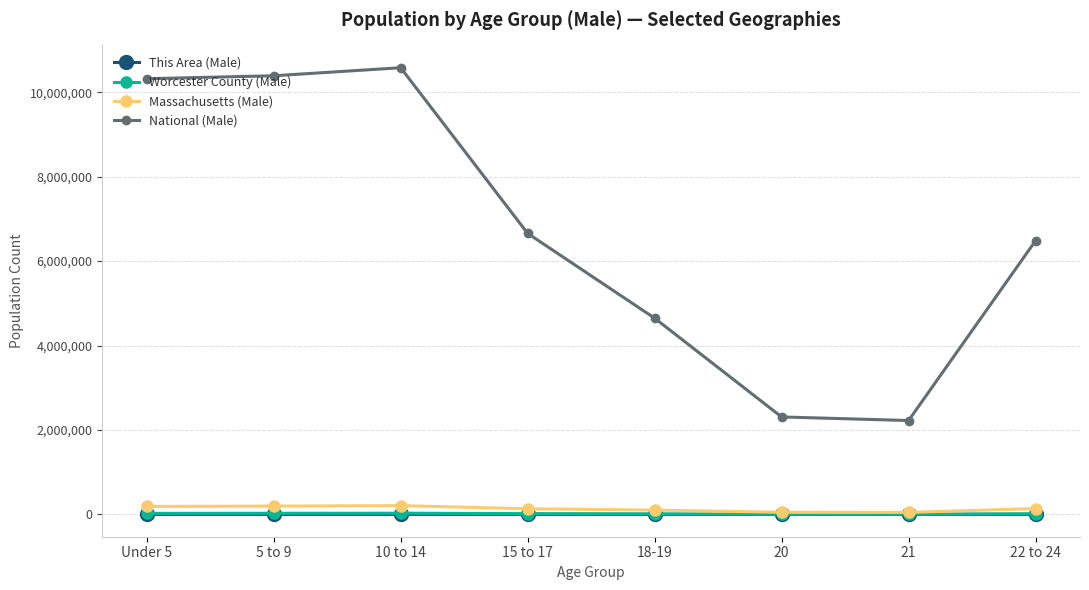

Which series has the largest total across all categories?

National (Male)